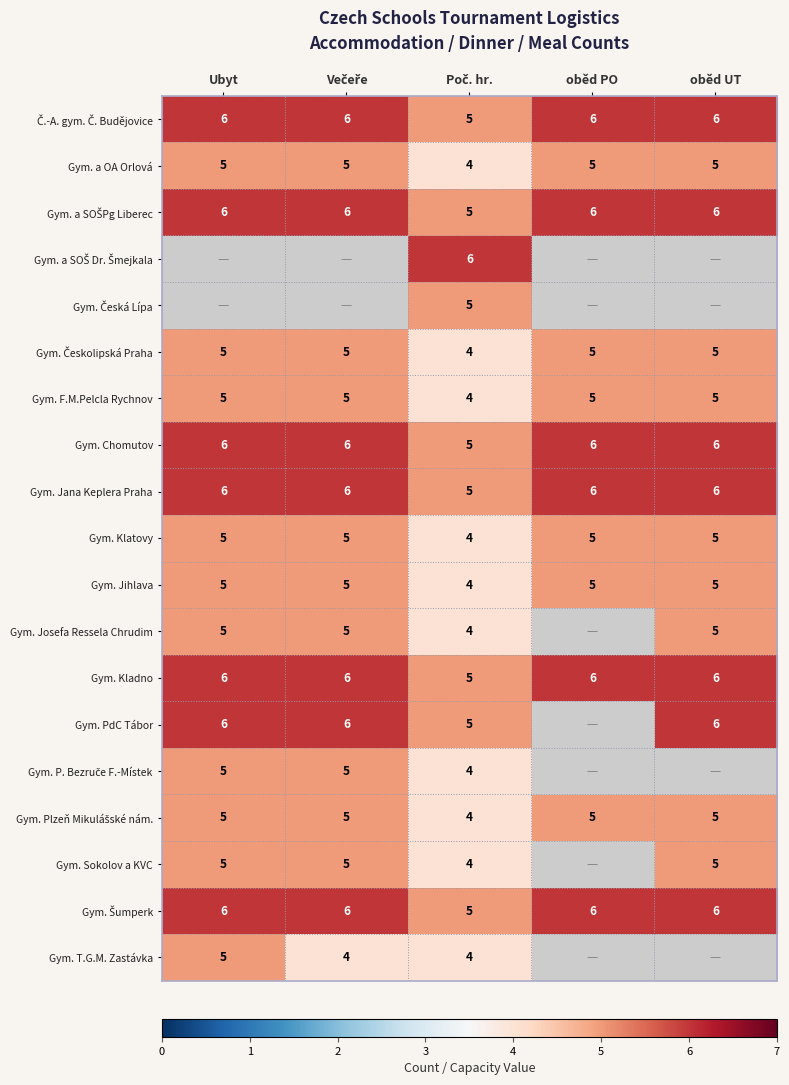

Which has a higher value, Poč. hr. or Večeře?

Večeře